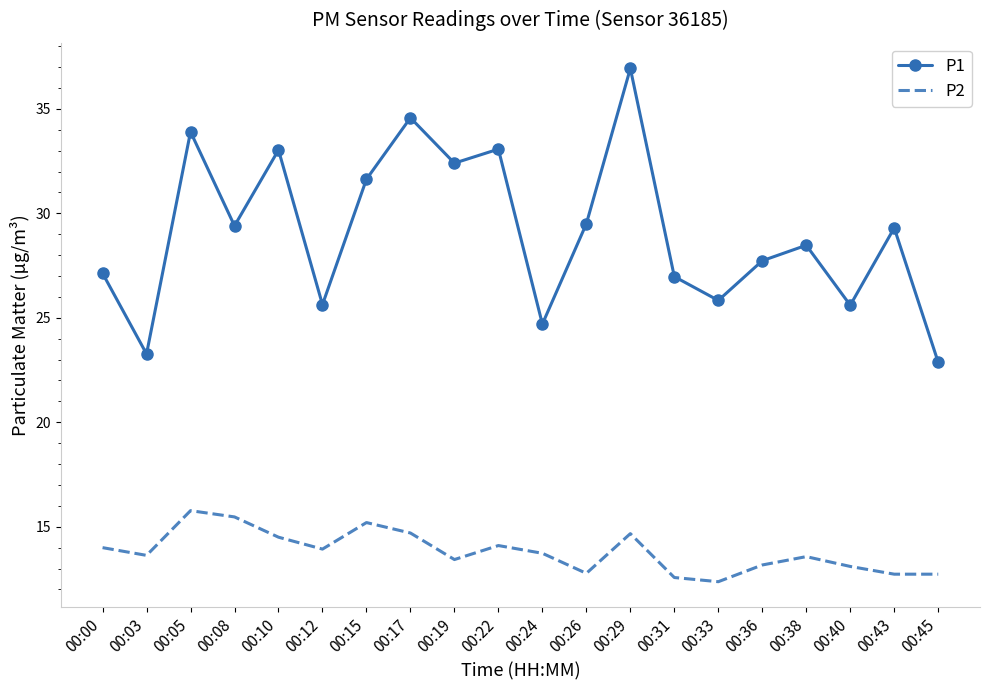

True or false: P1 and P2 cross at least once.

False